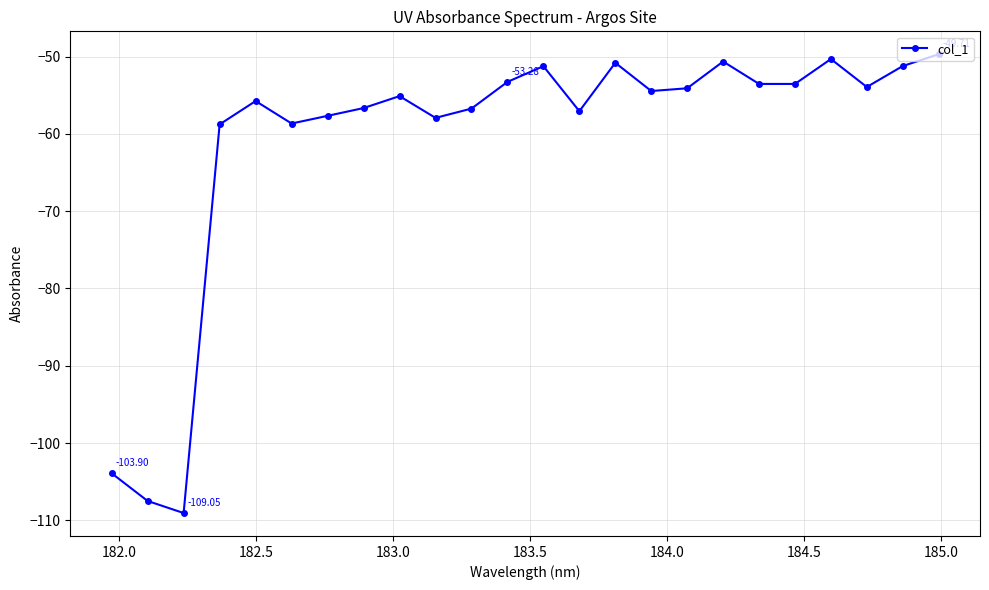

True or false: there are more than 2 points higher than both neighbors.

True